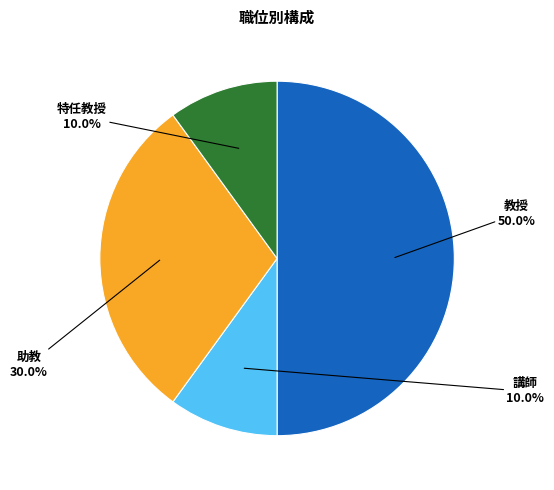

To the nearest percent, what is the difference between the 講師 and 教授 slice percentages?

40%